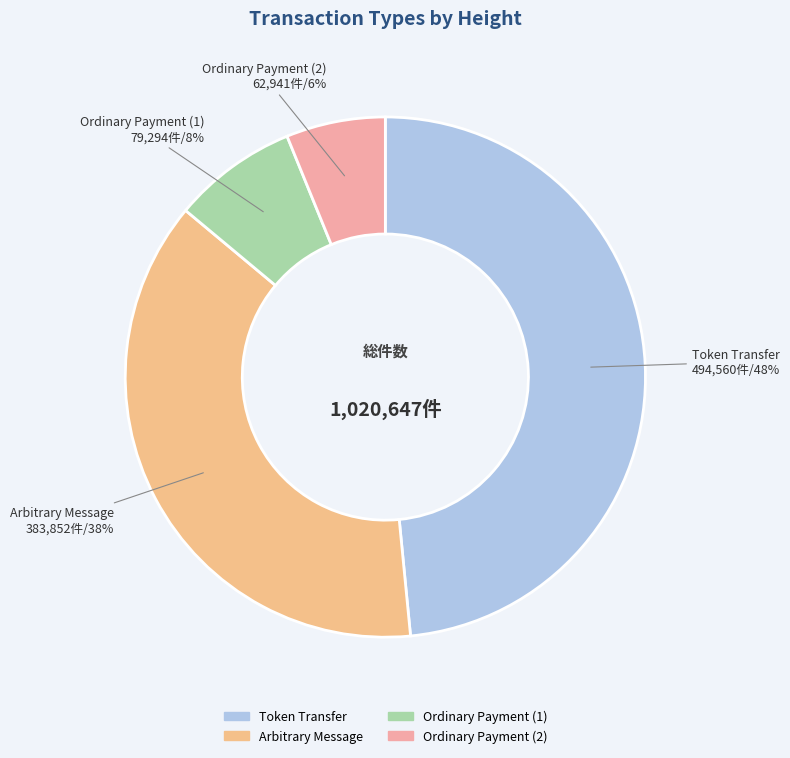

Rank the categories by value from lowest to highest.

Ordinary Payment (2), Ordinary Payment (1), Arbitrary Message, Token Transfer